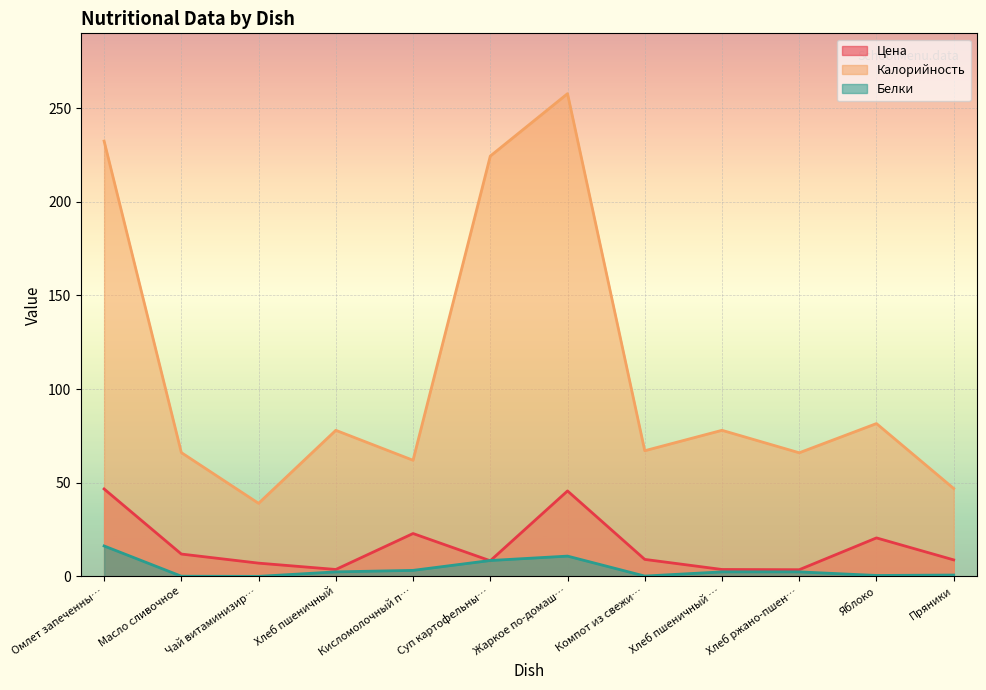

Rank the series by their maximum value, from lowest to highest.

Белки, Цена, Калорийность